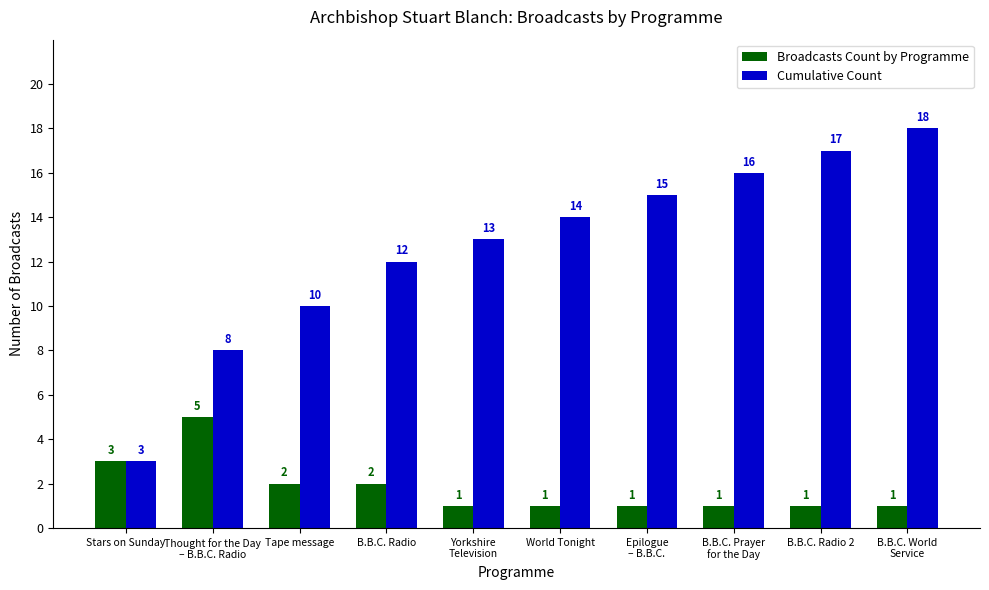

Count the Broadcasts Count by Programme values in the range 1 to 2.

8